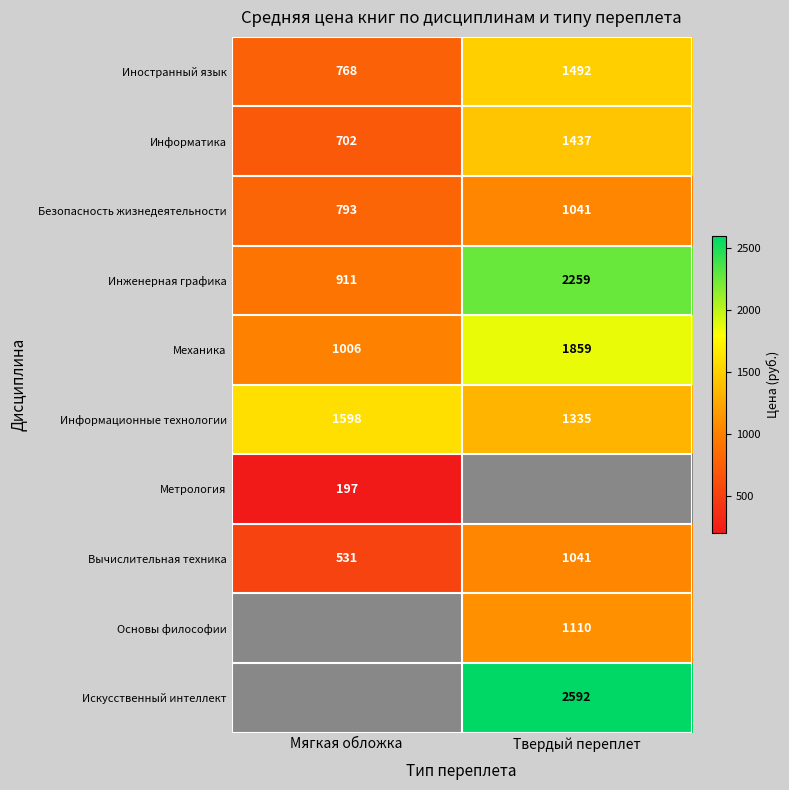

Which category has the lowest value in the Информационные технологии series?

Твердый переплет